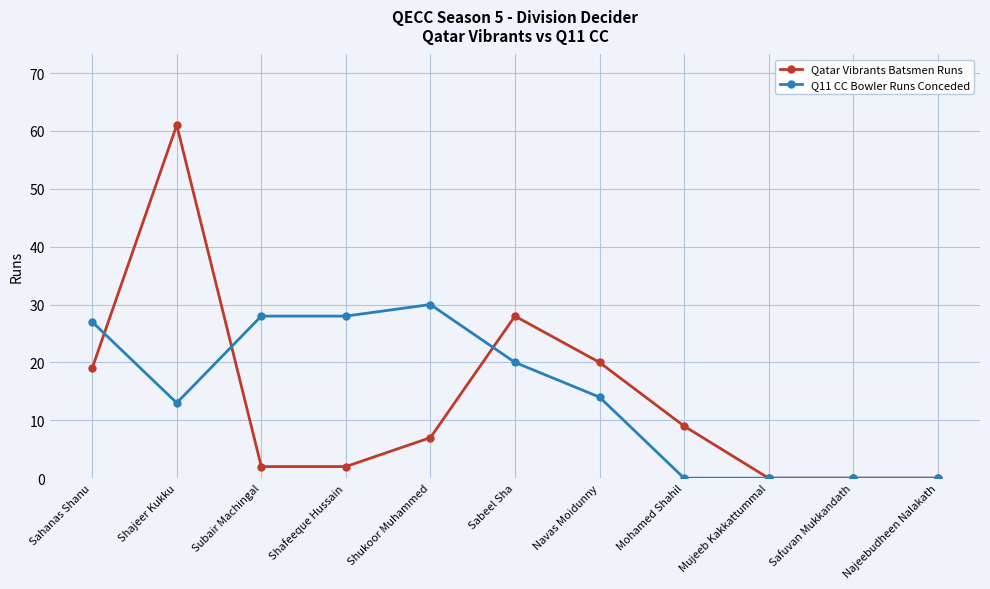

What is the difference between the highest and lowest values at Shafeeque Hussain?

26